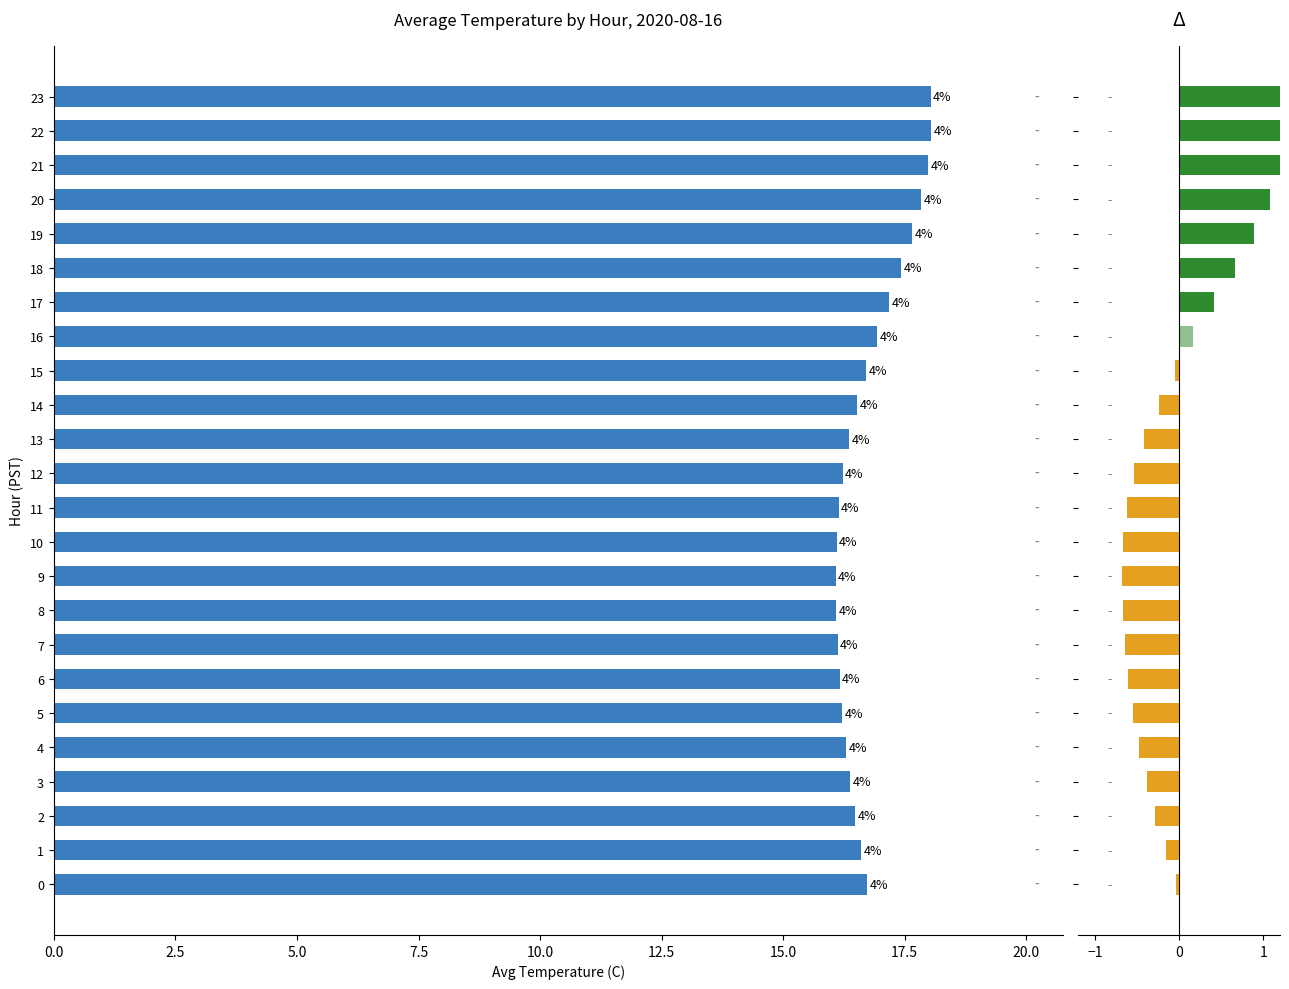

What is the label of the 6th bar from the right?

18